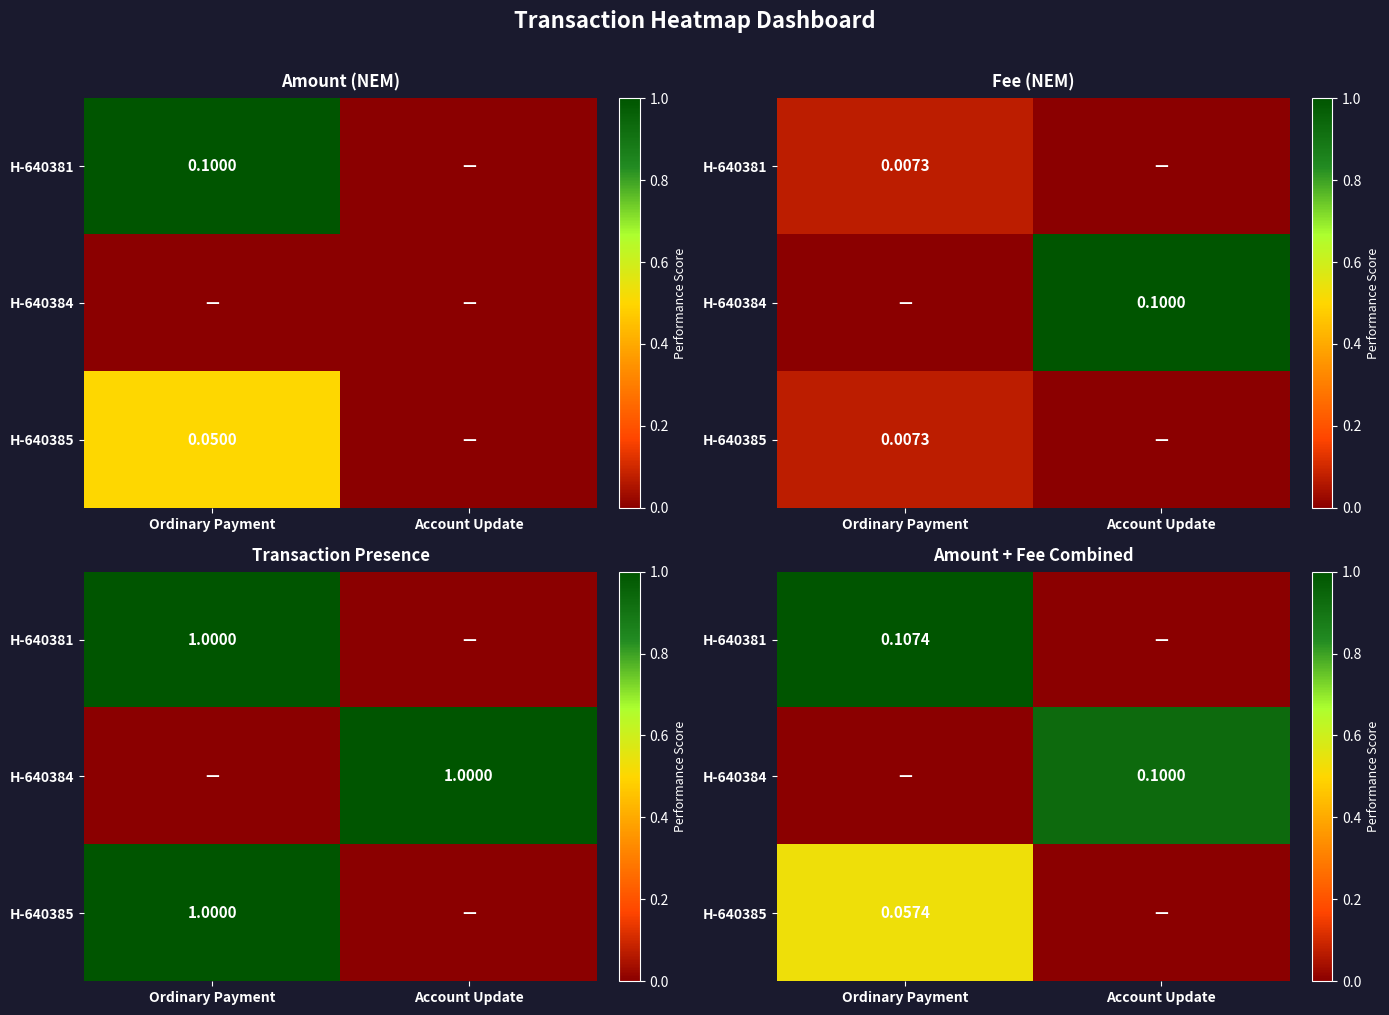

The value of H-640385 at Ordinary Payment is 0.5. True or false?

True